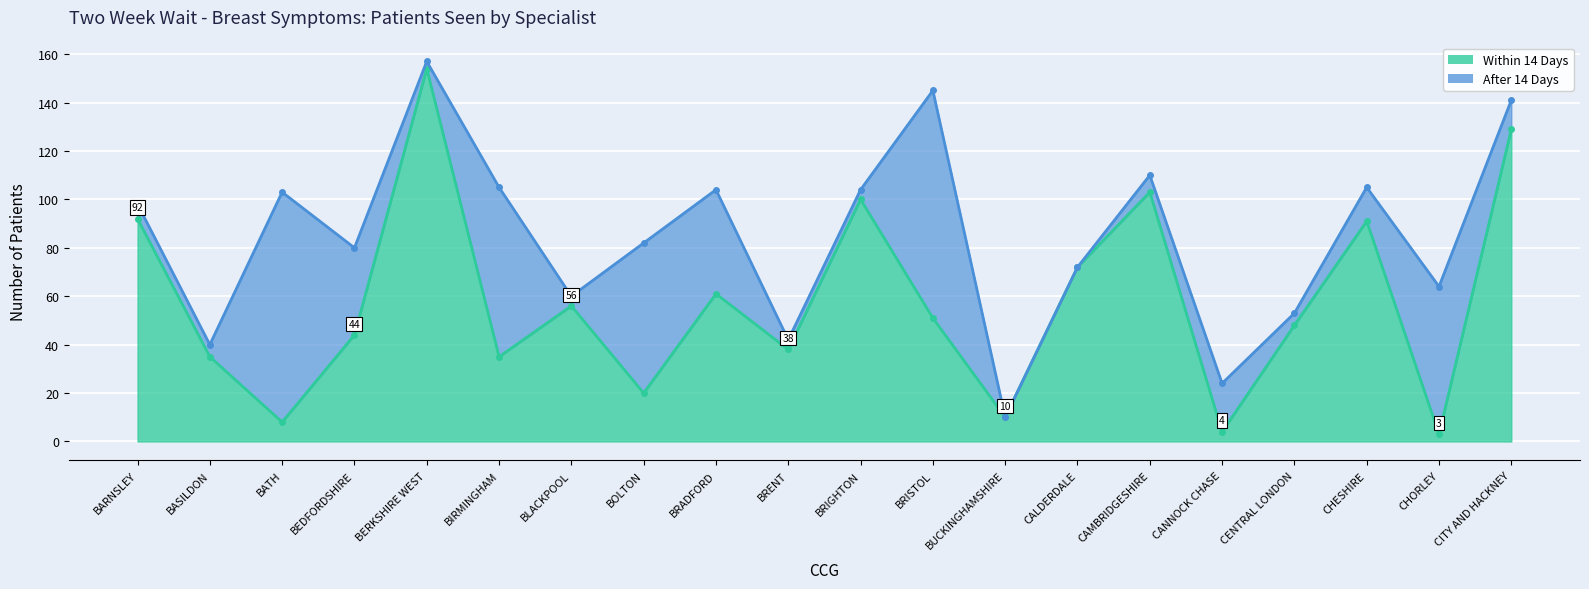

Count the number of values greater than 51.

9